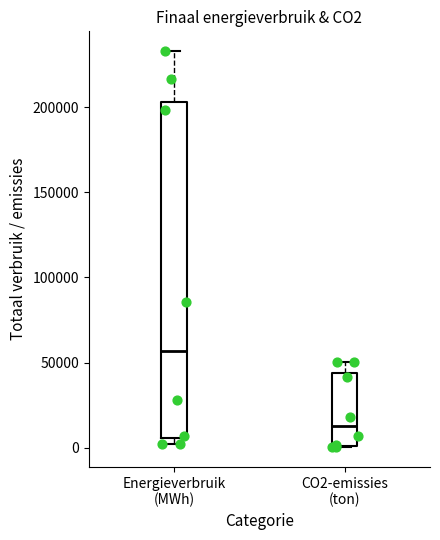

Reading left to right, read every box against the y-axis: the position of its median line, the range the box covers, and the ends of its whiskers. The values are not printed on the chart, so give them approximately, as read against the axis.

Energieverbruik (MWh): median 55000, box 5000 to 205000, whiskers 0 to 235000
CO2-emissies (ton): median 15000, box 0 to 45000, whiskers 0 to 50000